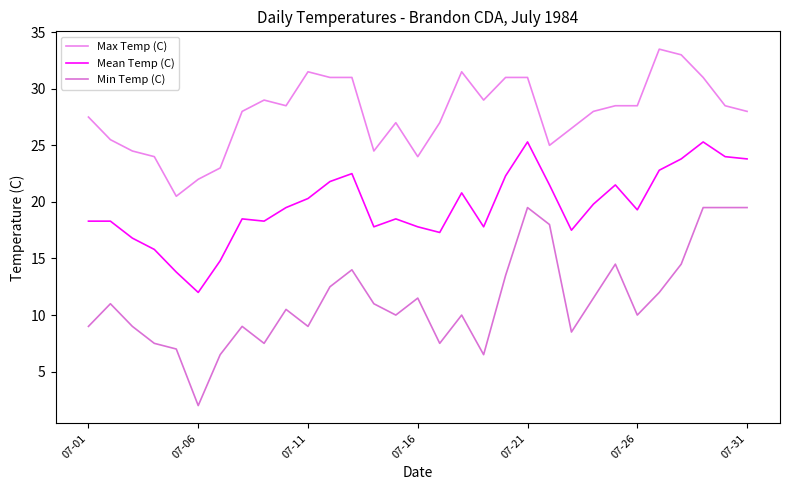

How many interior local valleys does the Max Temp (C) series have?

6